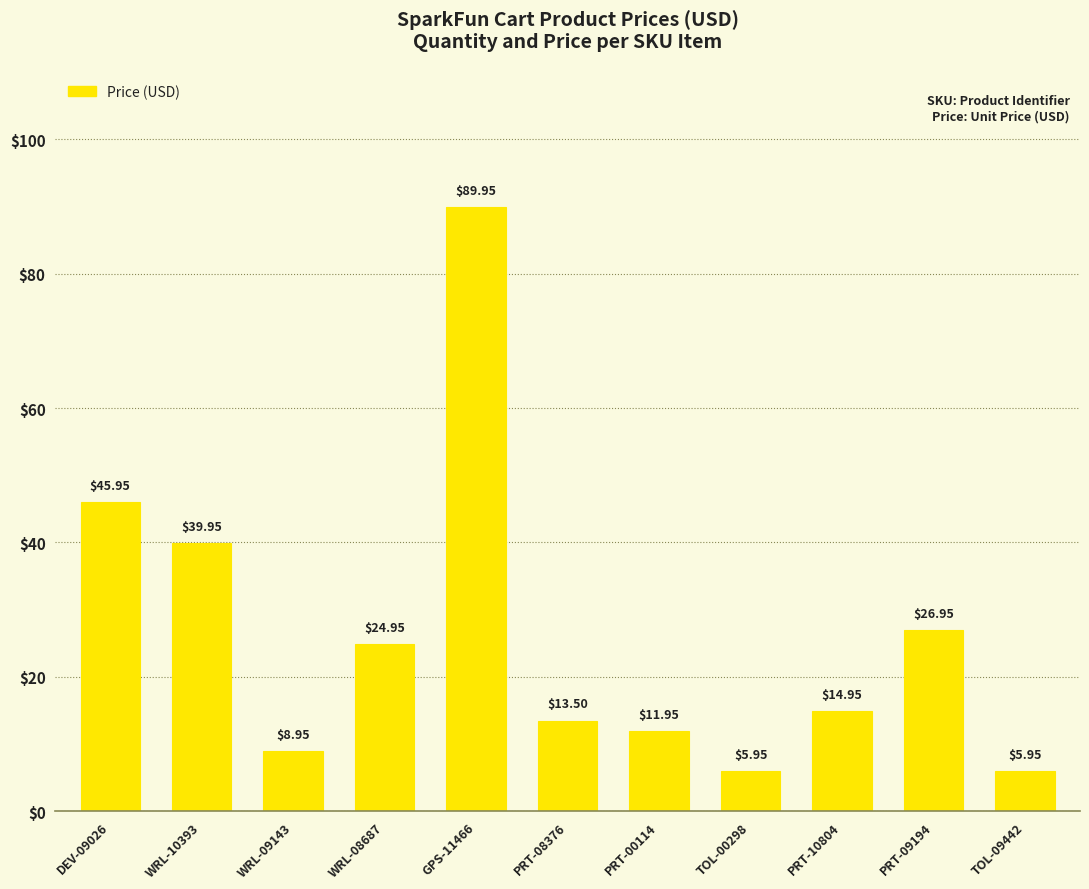

Which label corresponds to the largest value in the chart?

GPS-11466